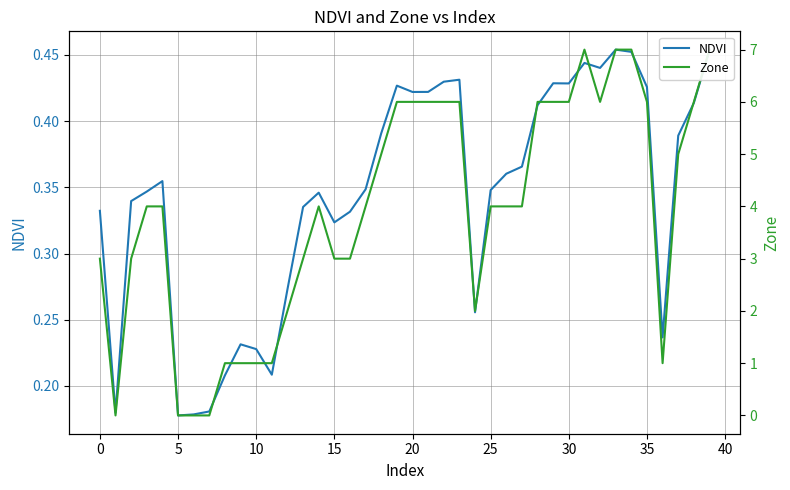

What is the difference between the maximum and minimum values in the NDVI series?

0.3